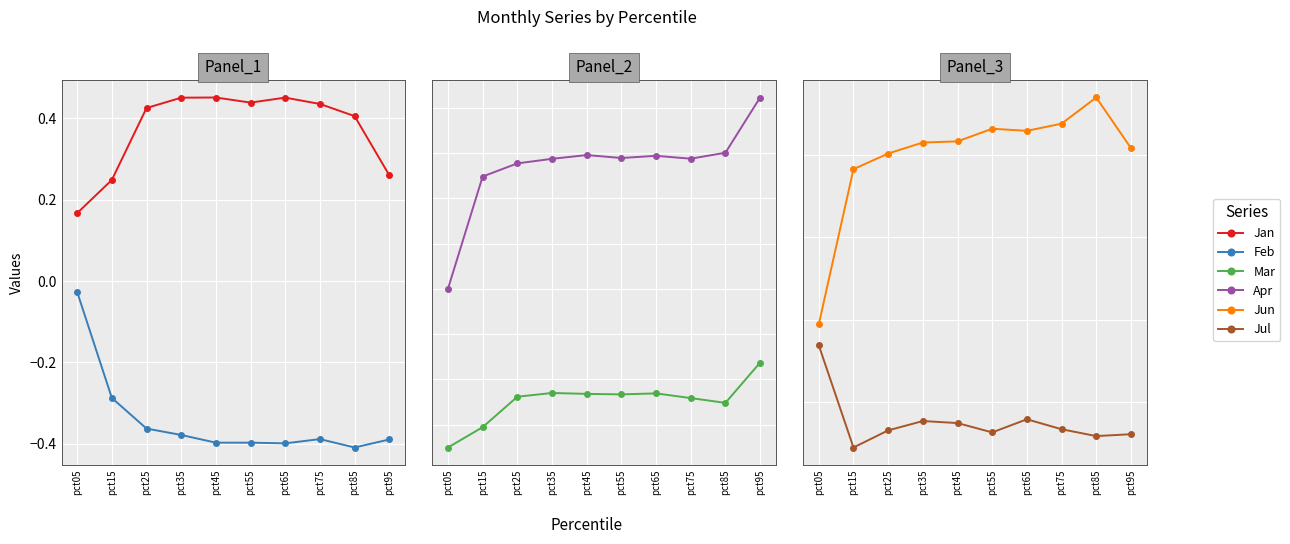

At how many categories does at least one series exceed 0?

10